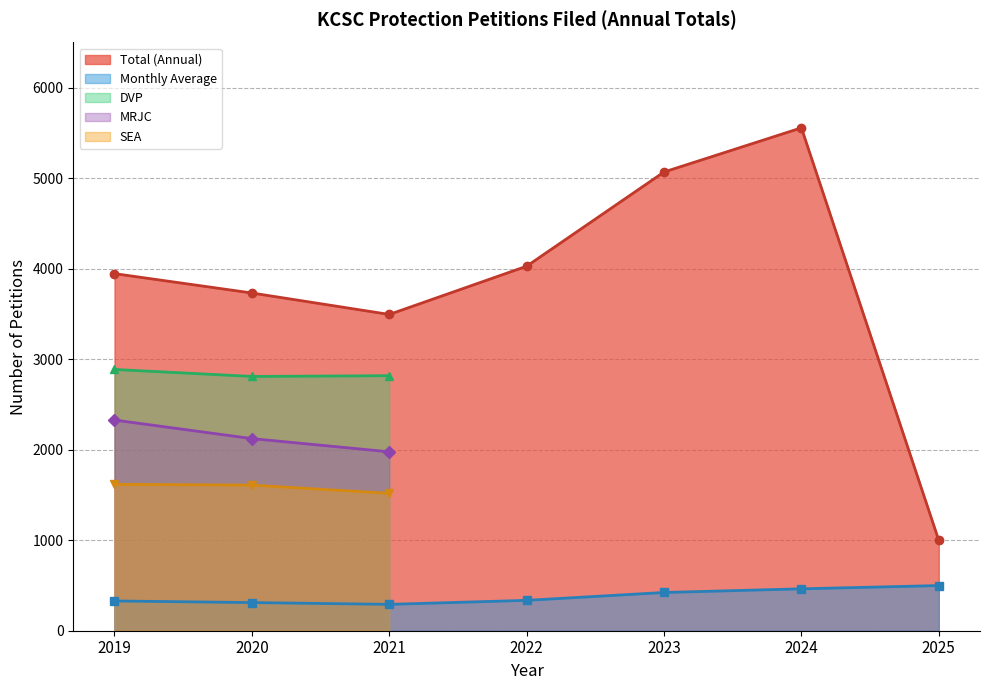

Is it true that SEA equals 1609 at 2020?

True